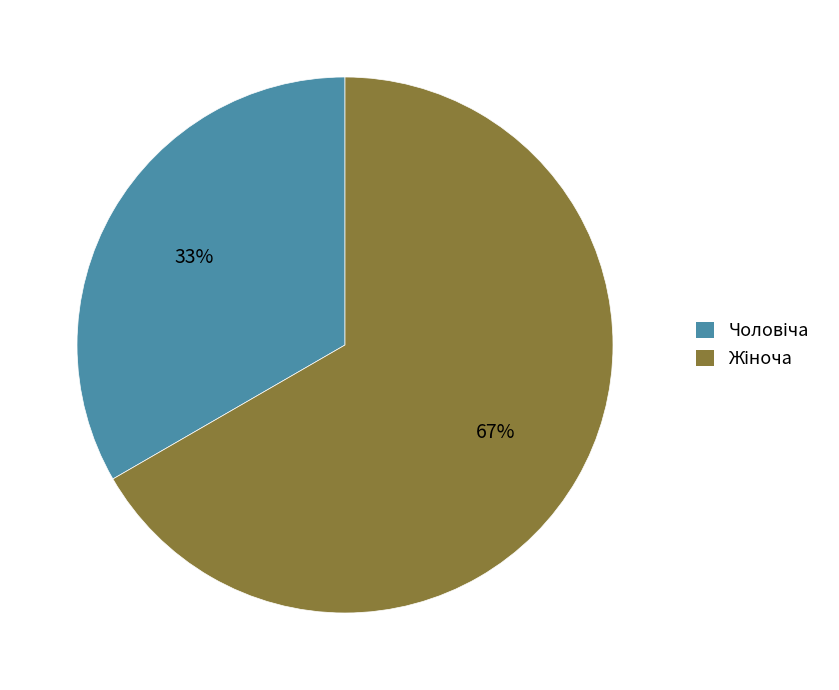

To the nearest percent, what is the average slice percentage?

50%